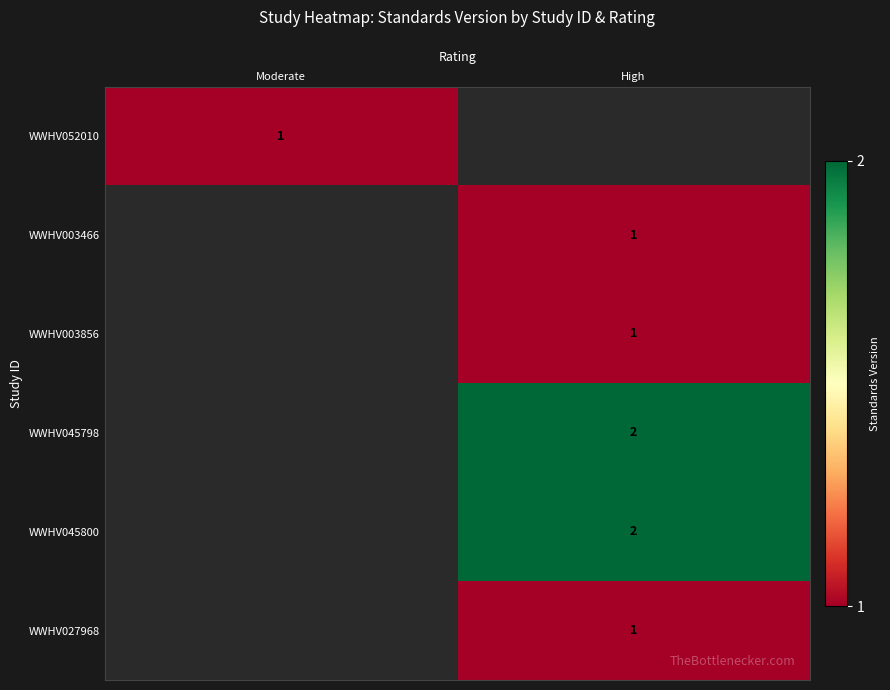

True or false: WWHV003466 has a value of 1 at High.

True